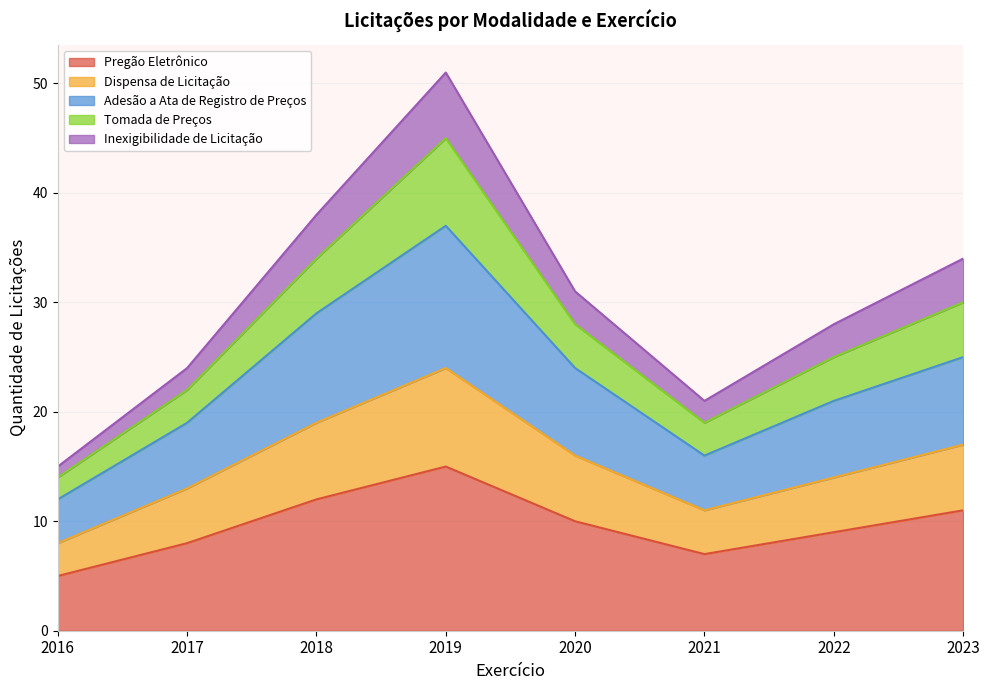

What are all the series names shown in the legend?

Pregão Eletrônico, Dispensa de Licitação, Adesão a Ata de Registro de Preços, Tomada de Preços, Inexigibilidade de Licitação